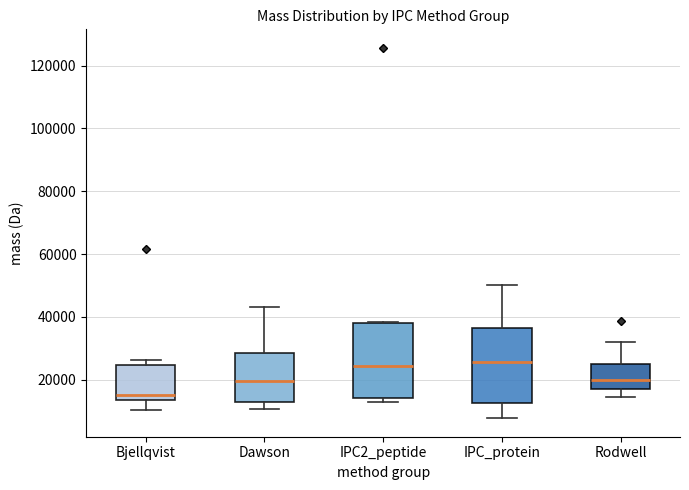

Where does the median line of the box for Bjellqvist sit on the y-axis? The values are not printed on the chart, so give them approximately, as read against the axis.

16000